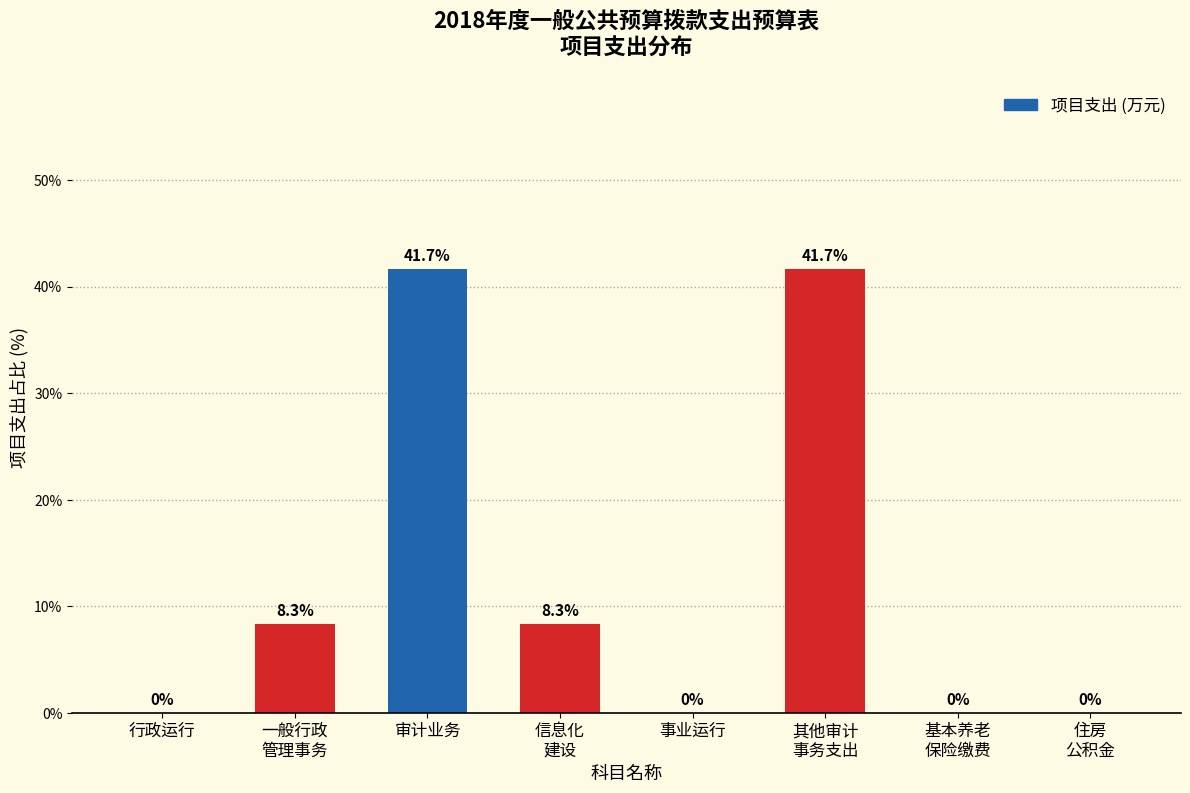

What is the sum of all values?

100.0